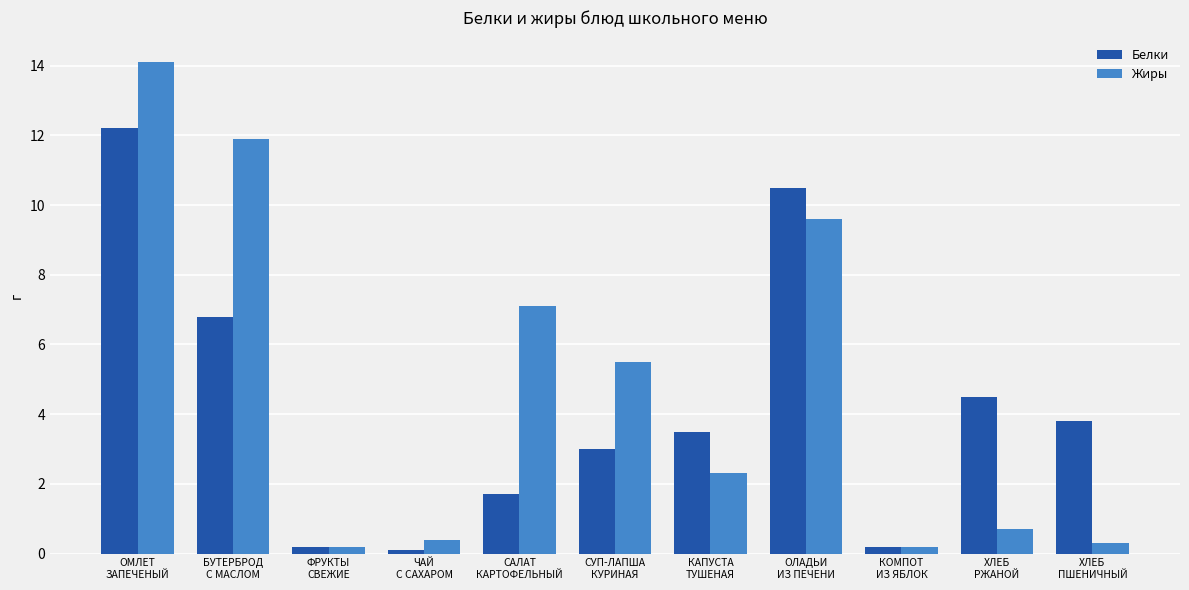

What is the difference between the maximum and minimum values in the Белки series?

12.1